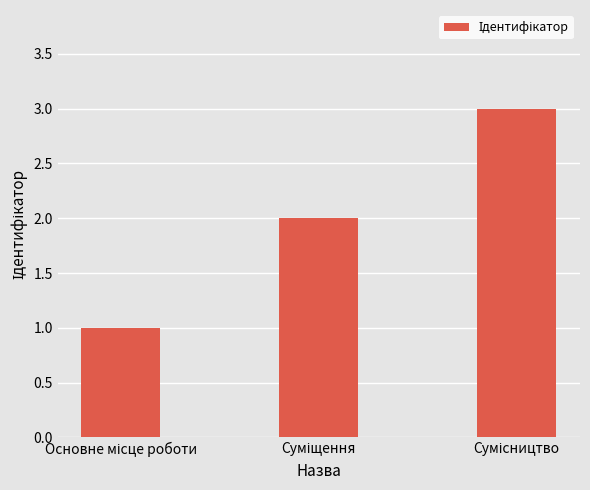

What is the maximum value shown in the chart?

3